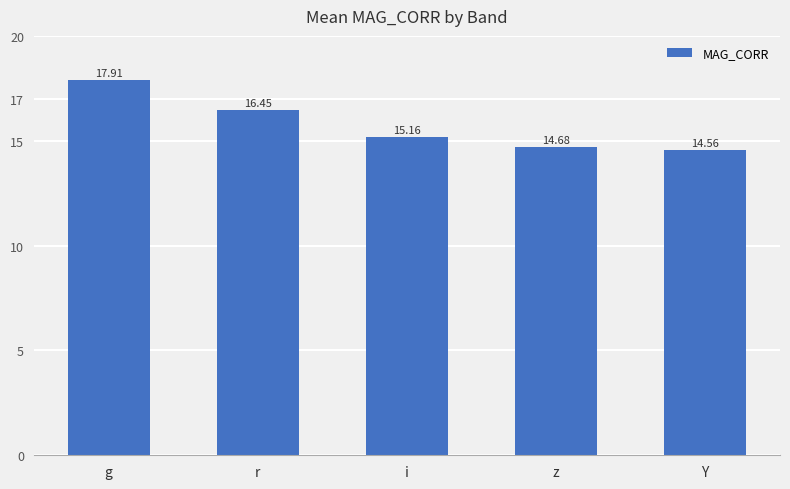

What is the label of the 4th bar from the right?

r